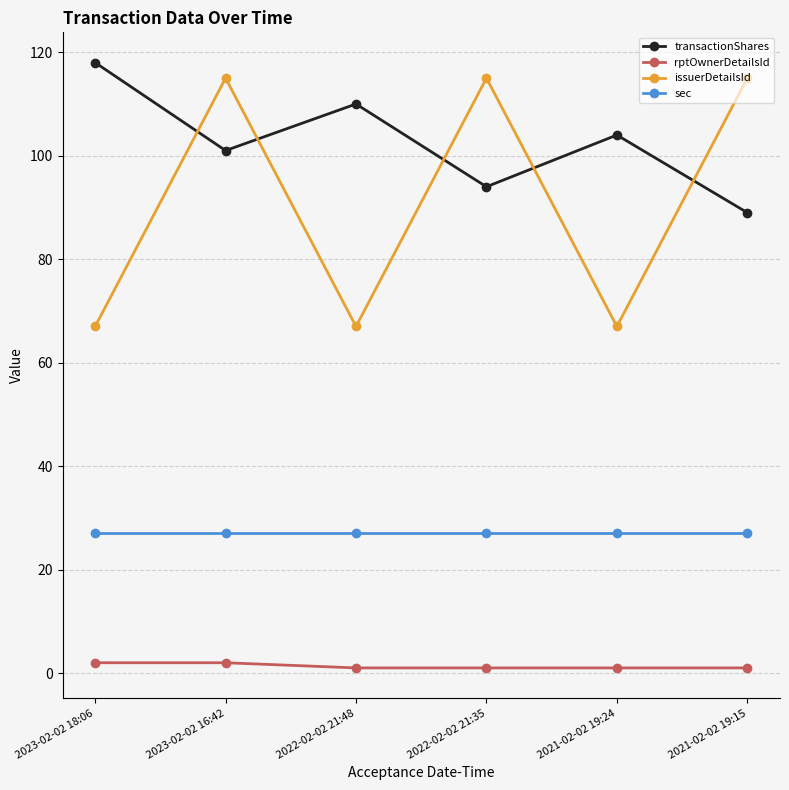

In transactionShares, how many points are lower than both neighbors (excluding endpoints)?

2